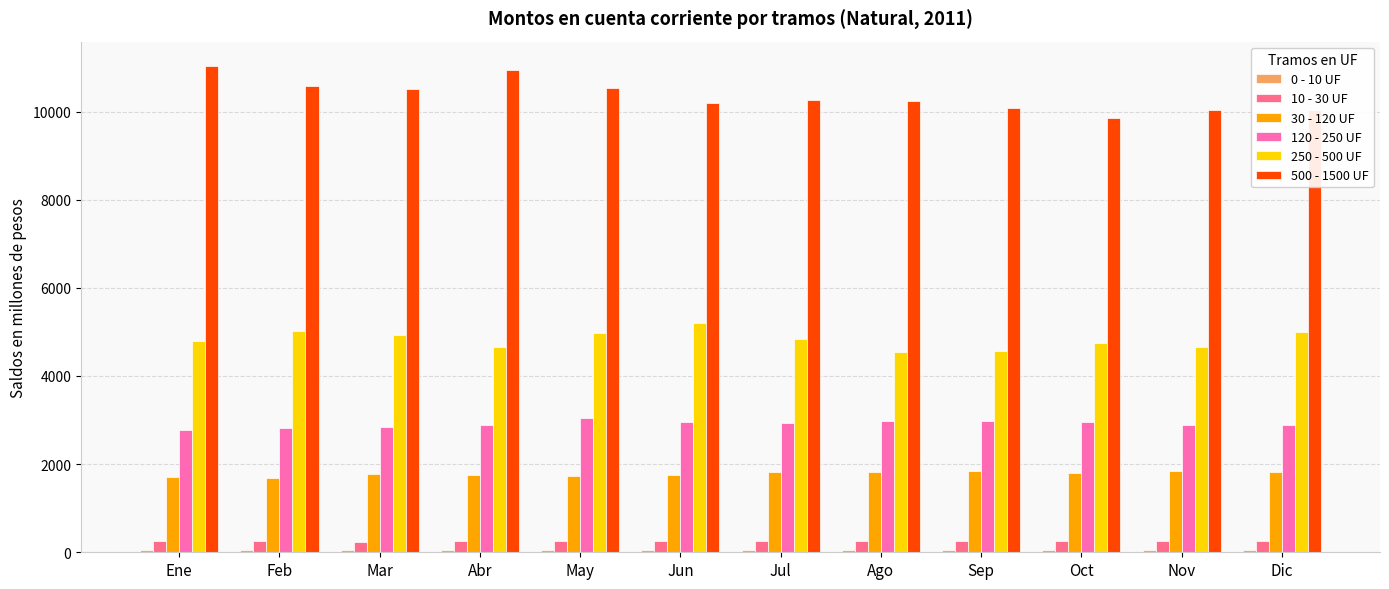

How many bars are there in each group?

6